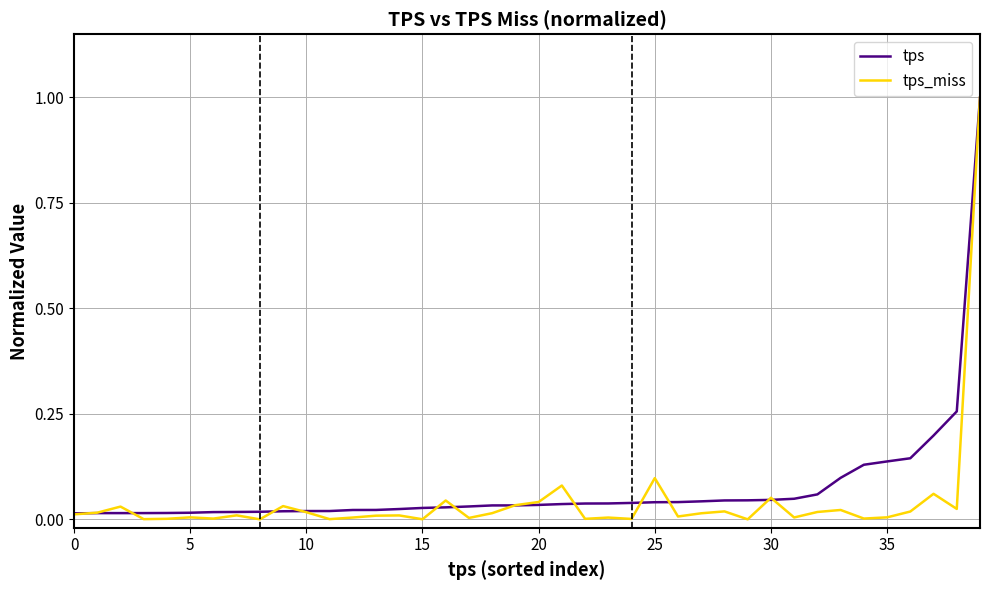

At how many categories does at least one series exceed 0?

40